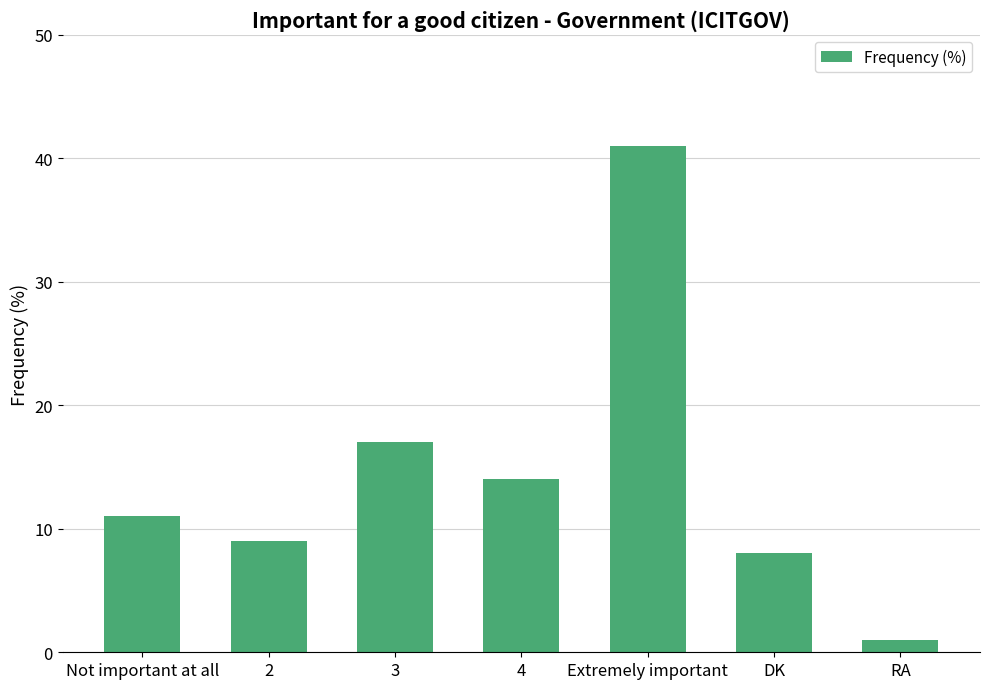

List the labels in order of value, largest first.

Extremely important, 3, 4, Not important at all, 2, DK, RA